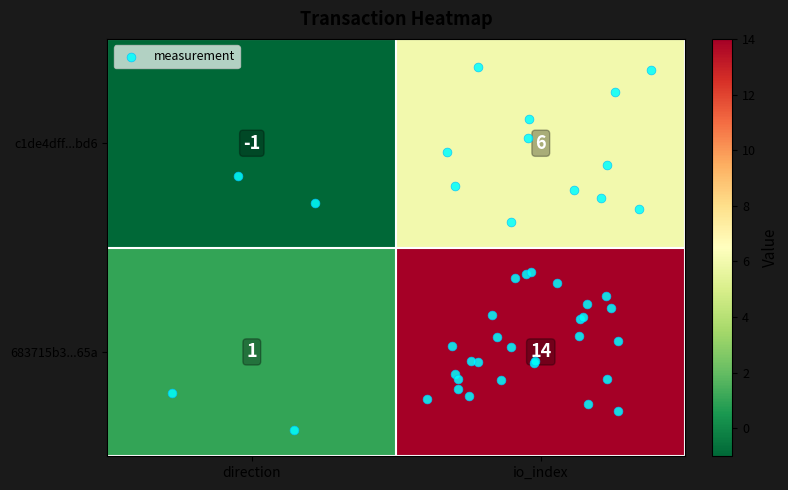

The c1de4dff...bd6 series shows 9 at io_index. True or false?

False